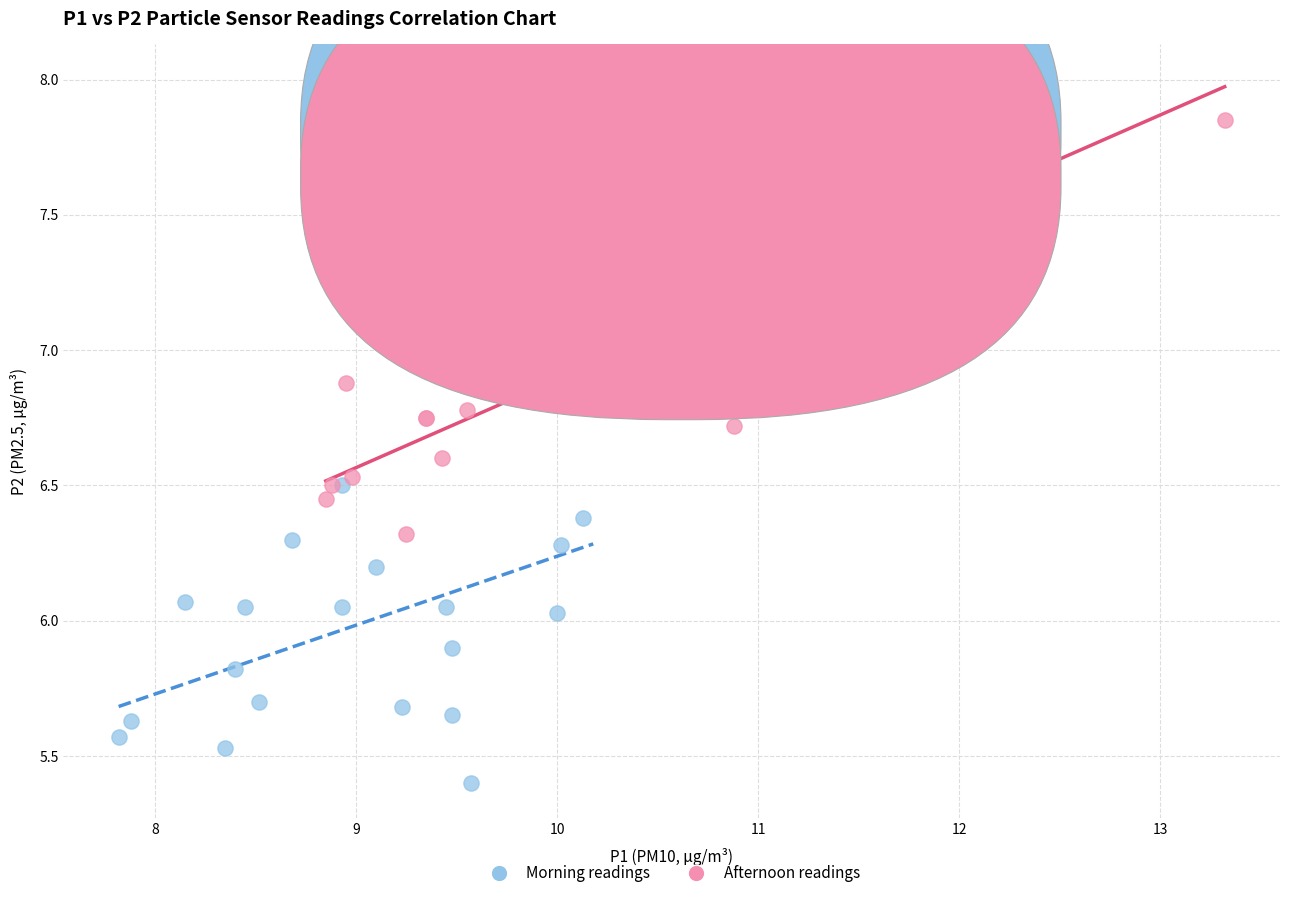

Which series contains the highest Y value?

Afternoon readings